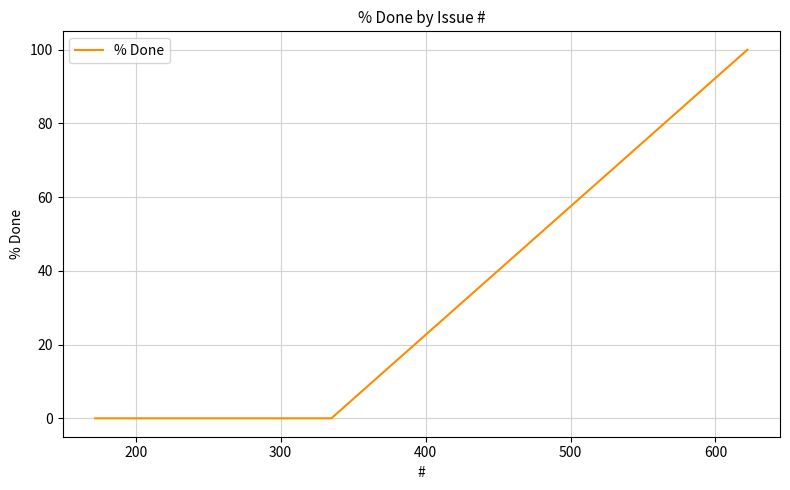

True or false: the data has more than 2 interior local peaks.

False